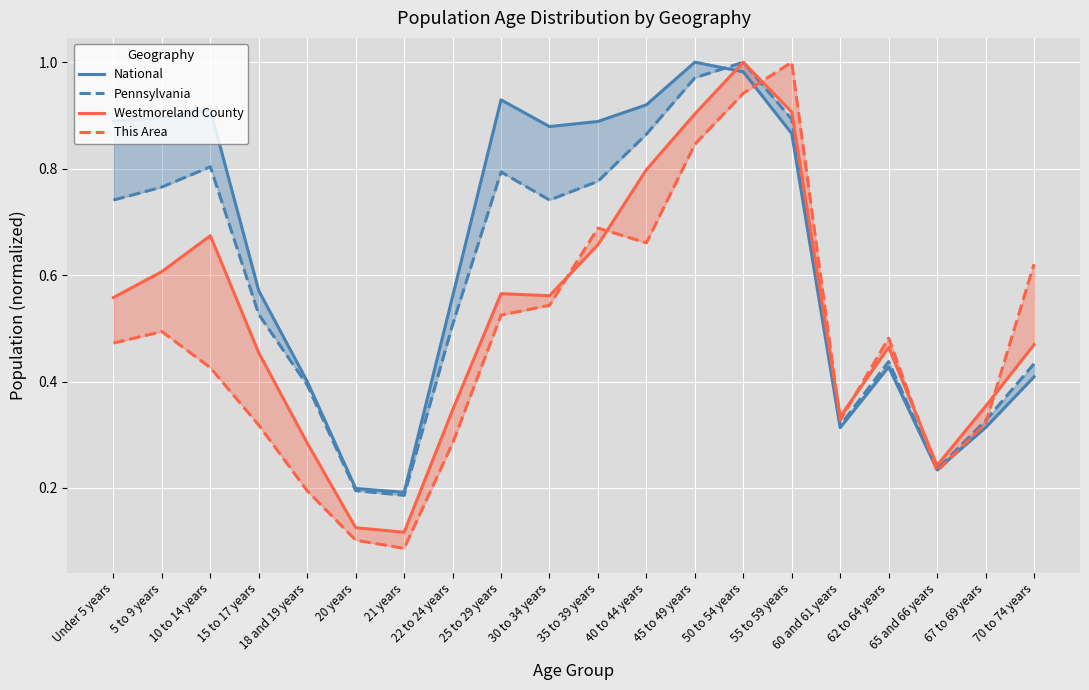

At how many categories does at least one series exceed 0?

20